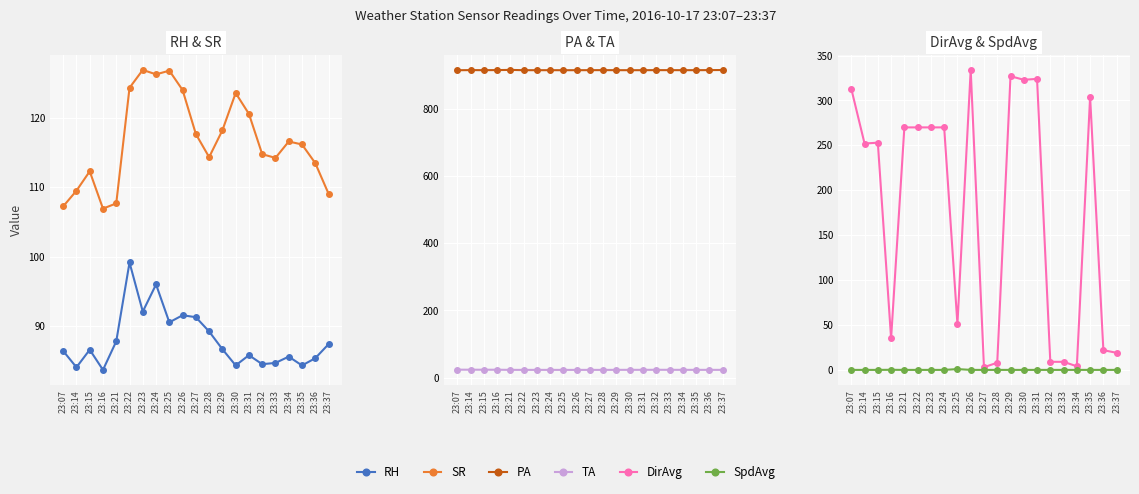

Which series has the widest spread of values?

DirAvg